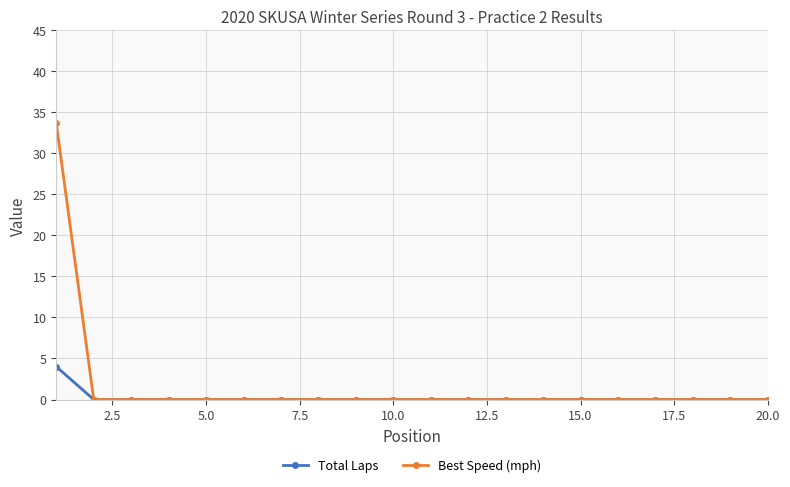

Reading right to left, transcribe all the data shown in this chart.

Total Laps: 0.0	0.0	0.0	0.0	0.0	0.0	0.0	0.0	0.0	0.0	0.0	0.0	0.0	0.0	0.0	0.0	0.0	0.0	0.0	4.0
Best Speed (mph): 0.0	0.0	0.0	0.0	0.0	0.0	0.0	0.0	0.0	0.0	0.0	0.0	0.0	0.0	0.0	0.0	0.0	0.0	0.0	33.7